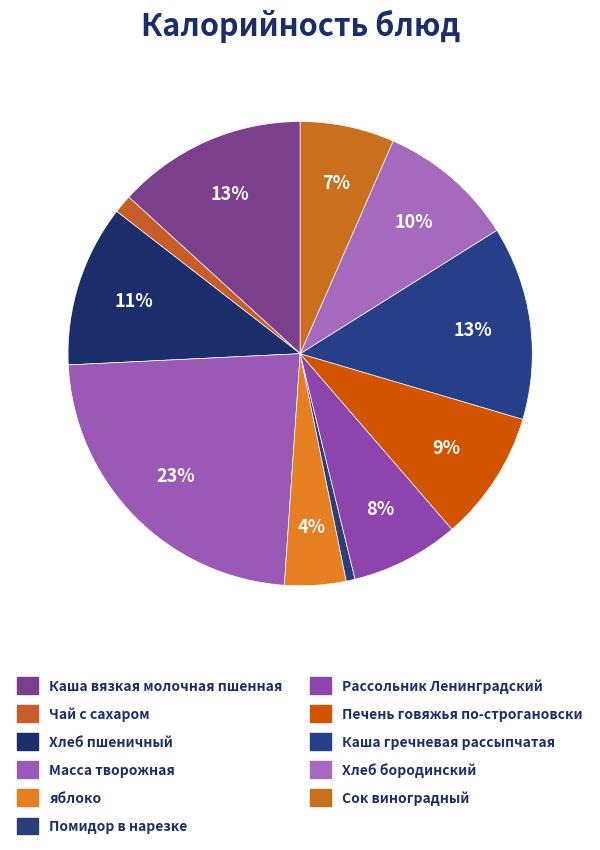

How many segments does this pie chart have?

11